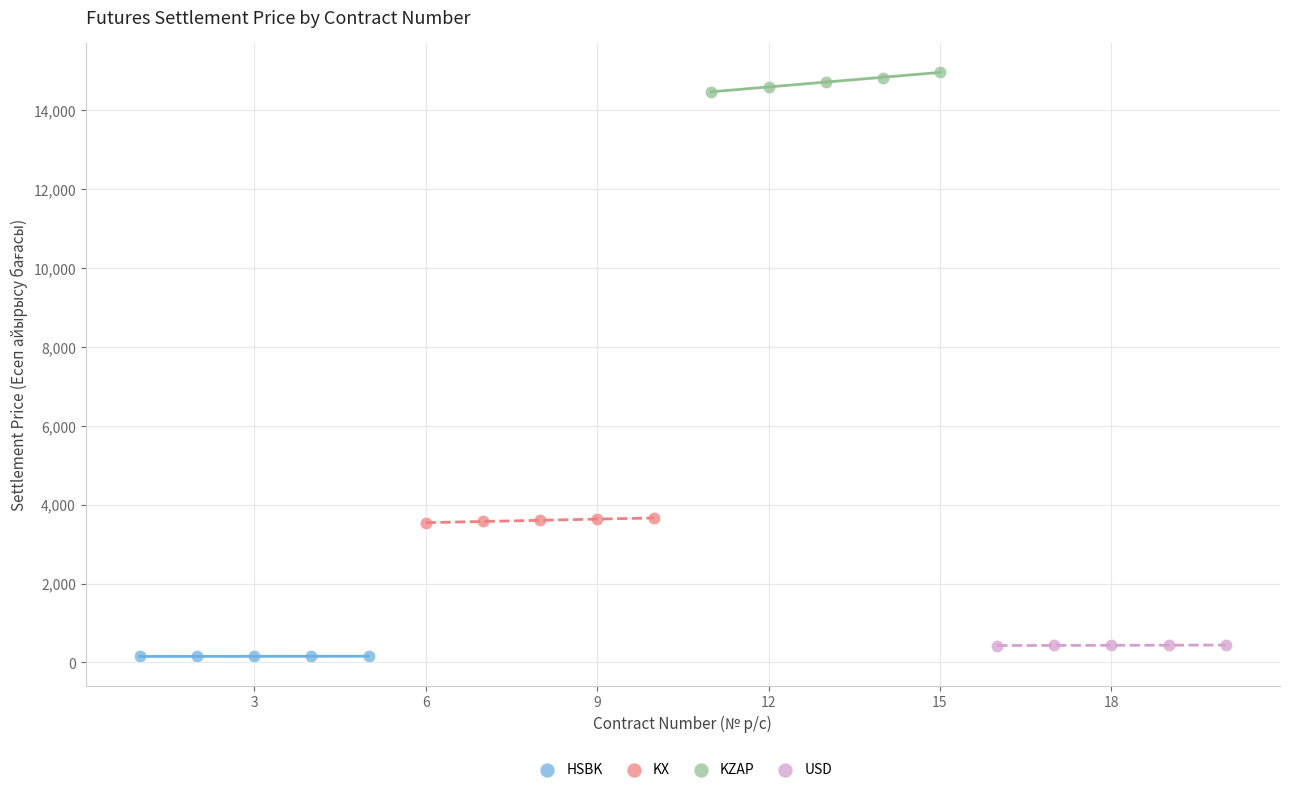

Which series contains the highest Y value?

KZAP